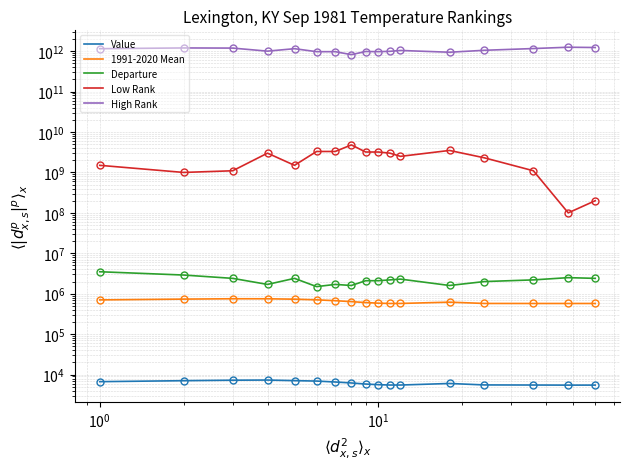

How many lines are shown in the chart?

5